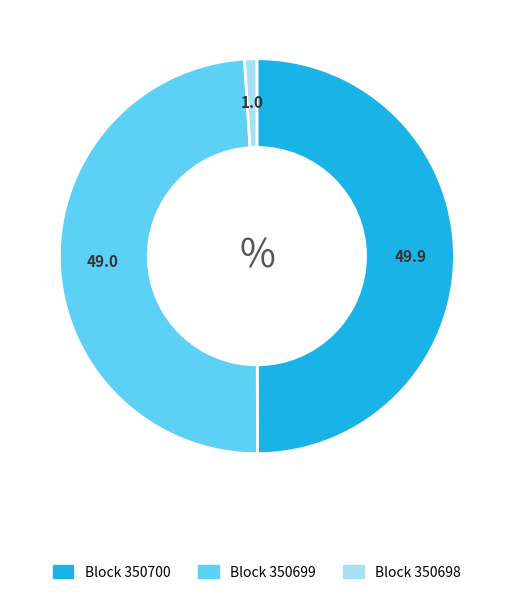

Do Block 350700 and Block 350698 together represent more than half of the pie?

Yes